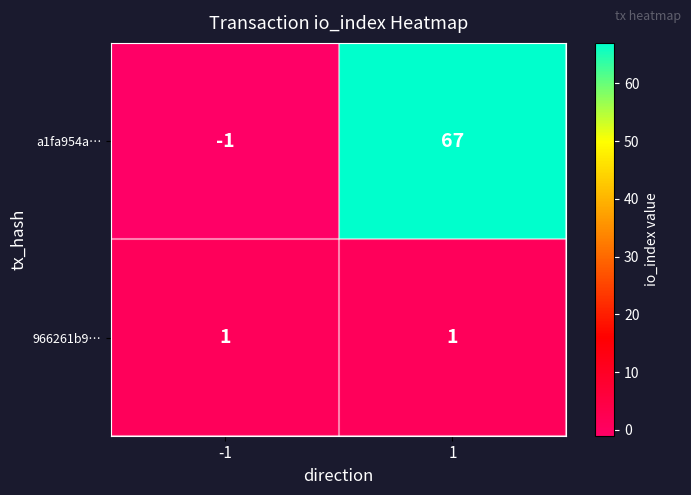

The value of a1fa954a… at -1 is -1. True or false?

True